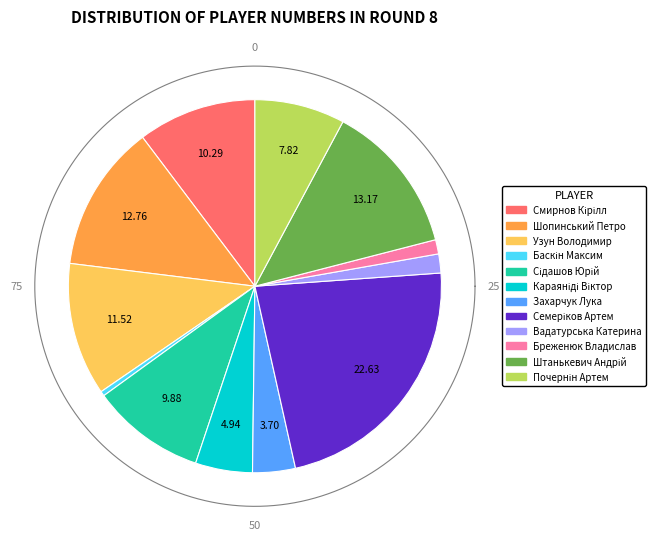

What is the largest slice in the pie chart?

Семеріков Артем